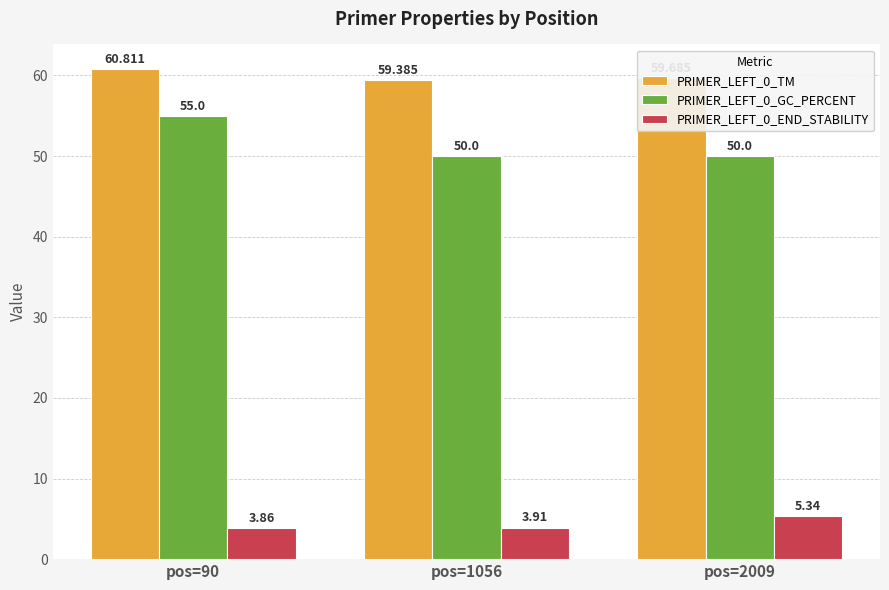

Is the value of PRIMER_LEFT_0_END_STABILITY at pos=1056 greater than the value of PRIMER_LEFT_0_GC_PERCENT at pos=90?

No